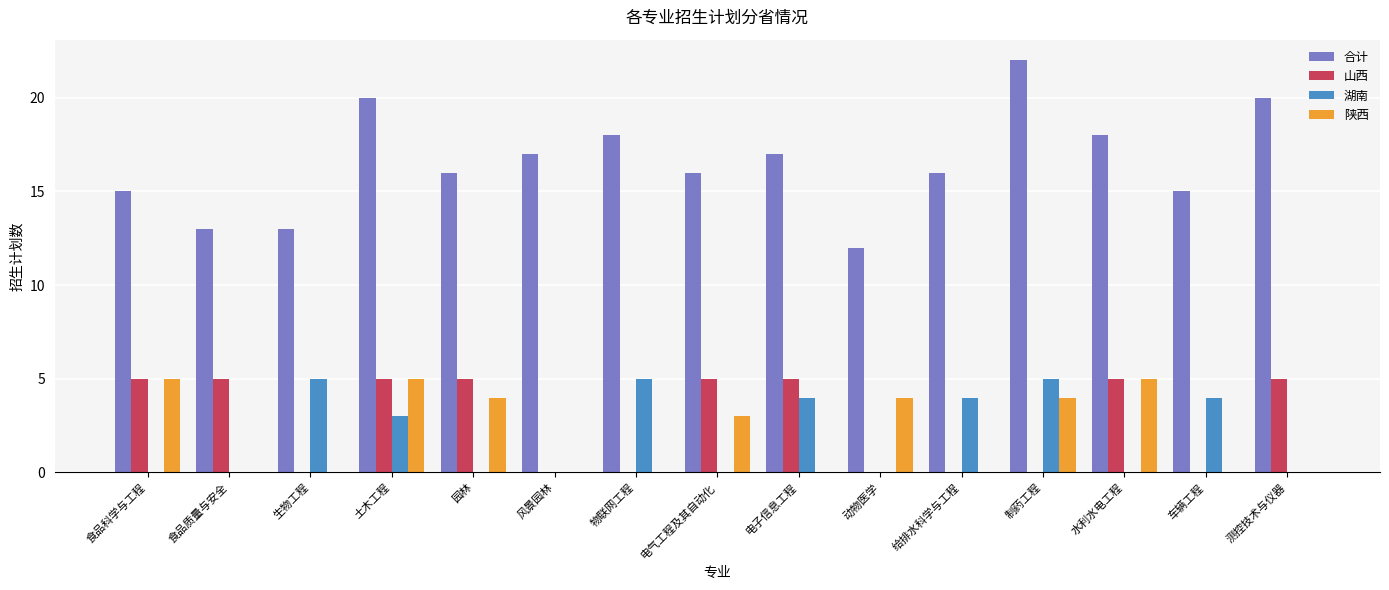

Where is 陕西 nearest to the value 2?

电气工程及其自动化